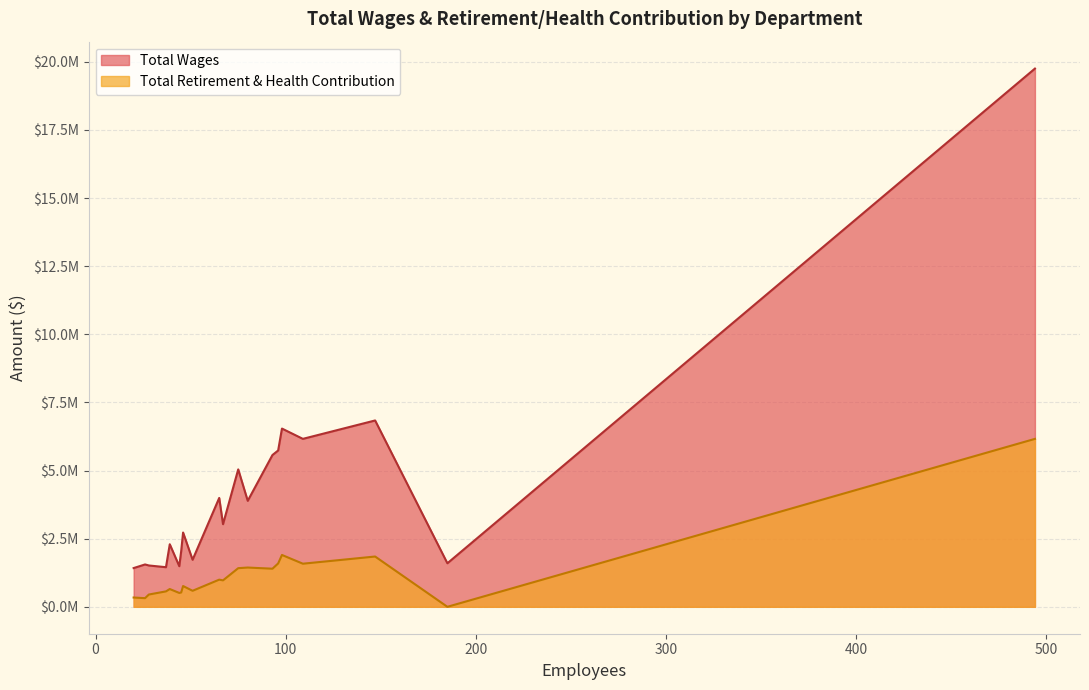

Does the chart have visible grid lines?

Yes